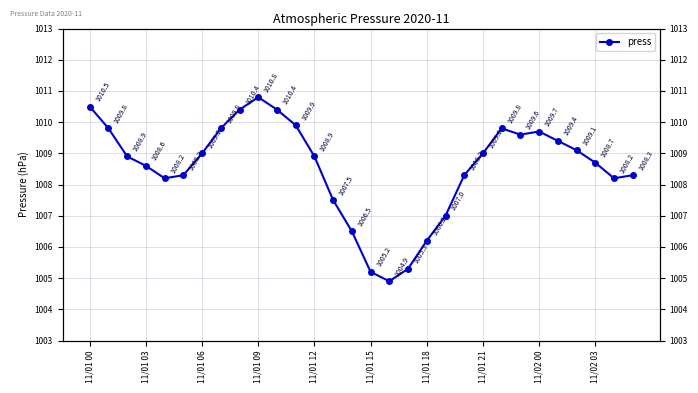

How many points are lower than both their immediate neighbors (excluding endpoints)?

4